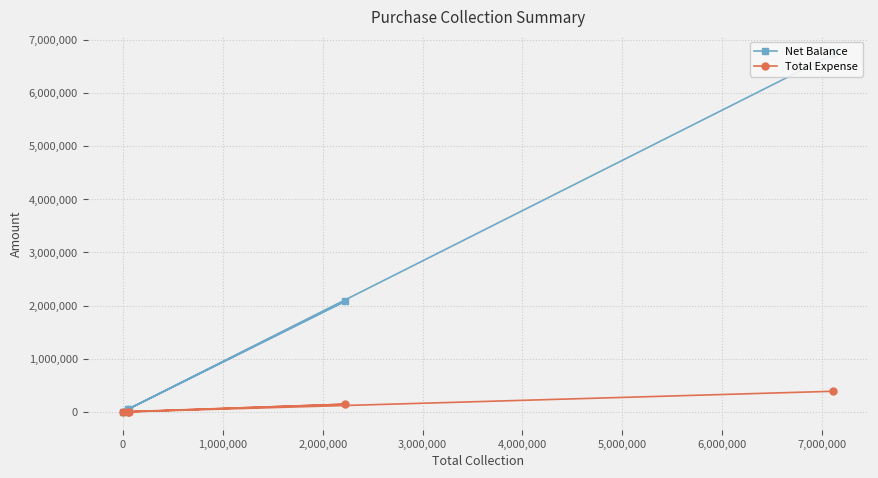

Between 0 and 2,000,000, which series saw the biggest shift?

Net Balance